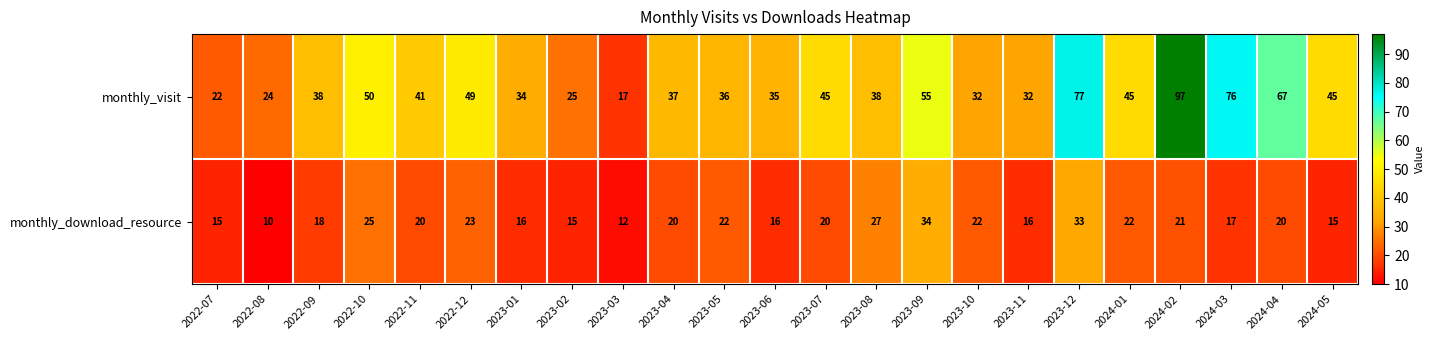

How many series are shown in this chart?

2